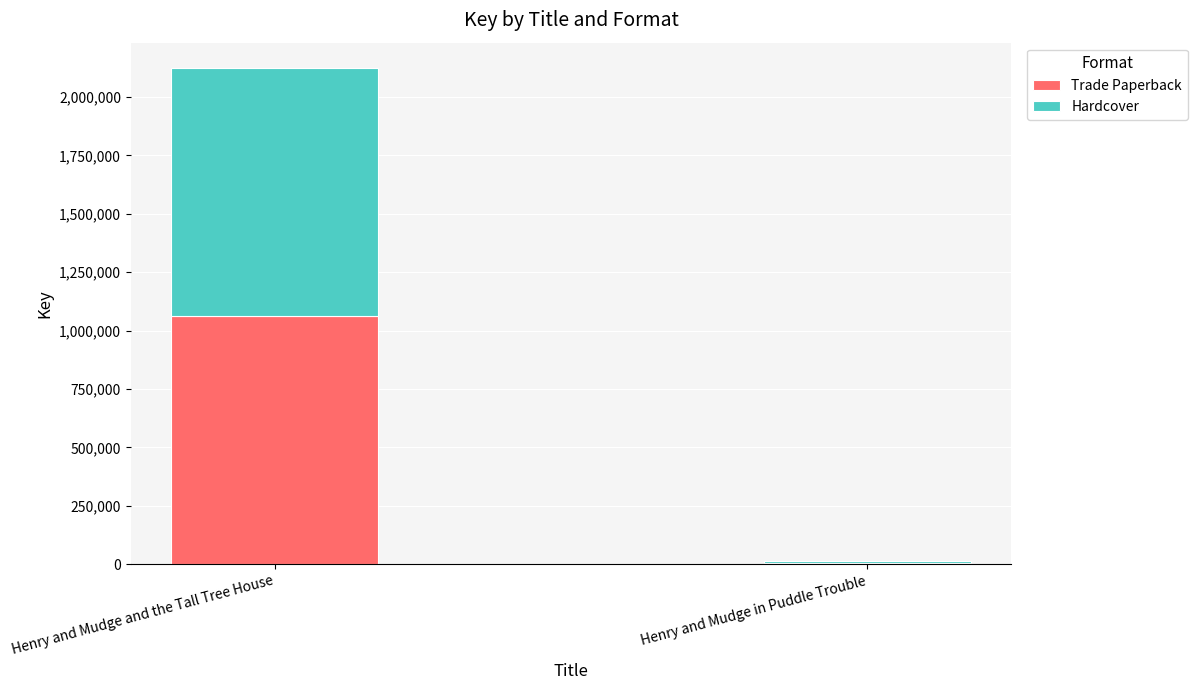

Reading left to right, what are the values for Trade Paperback?

Henry and Mudge and the Tall Tree House=1063197	Henry and Mudge in Puddle Trouble=6727